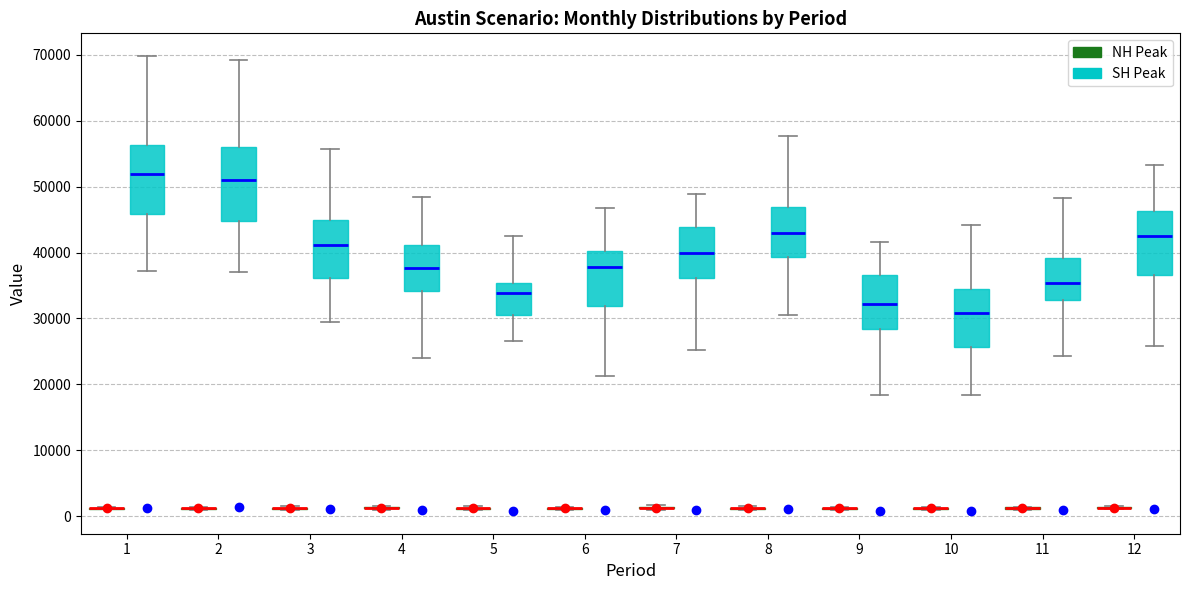

Where does the median line of the box for 10 (SH Peak) sit on the y-axis? The values are not printed on the chart, so give them approximately, as read against the axis.

31000